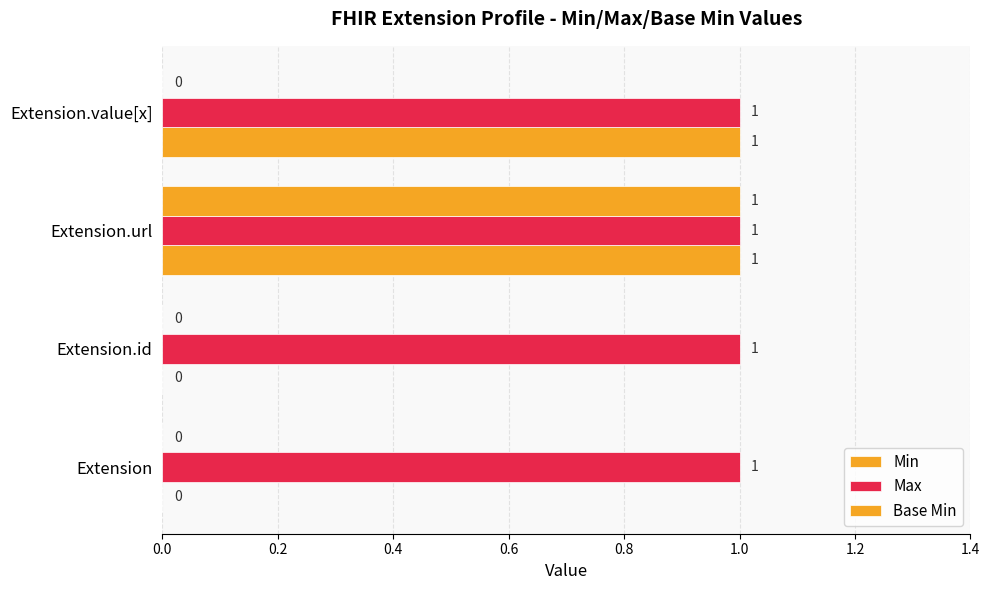

What is the value of the Base Min bar at the 3rd from the left?

1.0